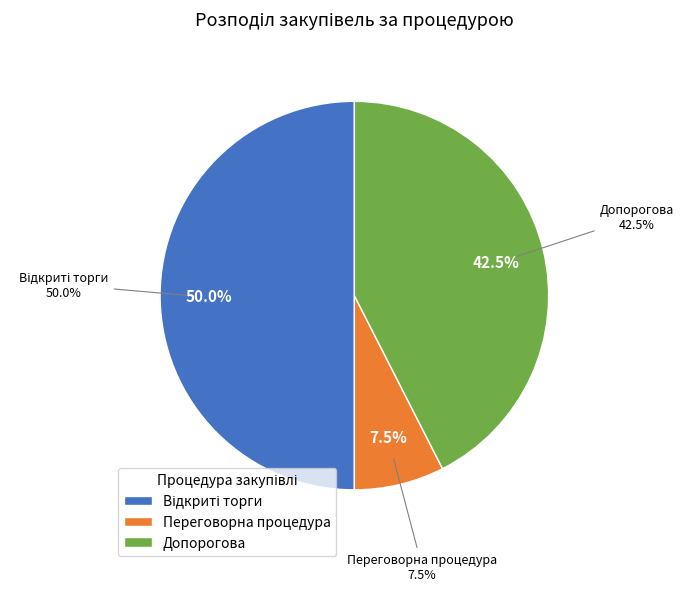

What is the ratio of the value at Переговорна процедура to the value at Відкриті торги?

0.1